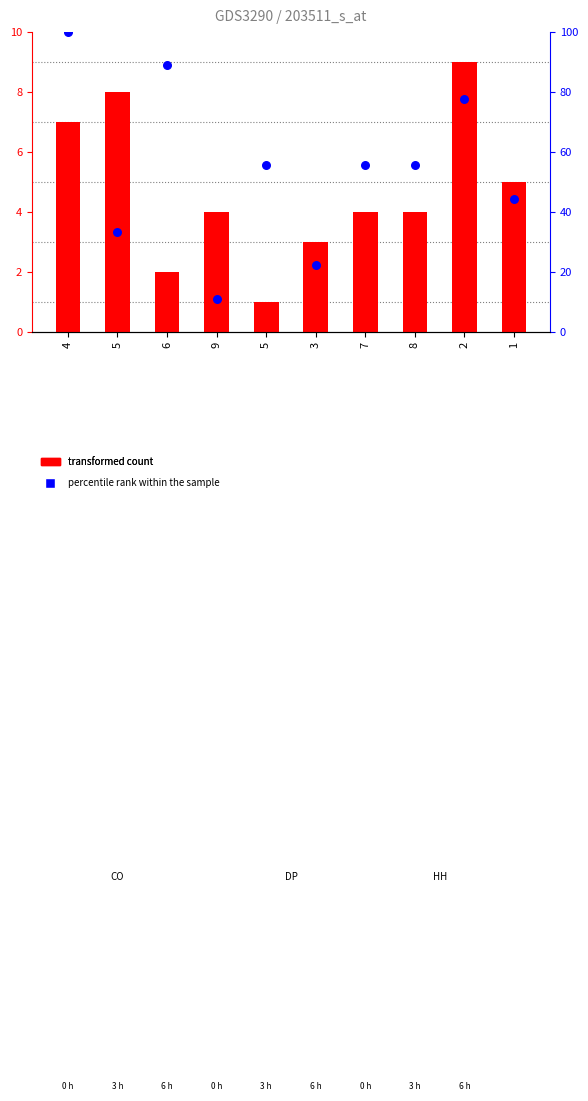

Which series has the largest total across all categories?

percentile rank within the sample